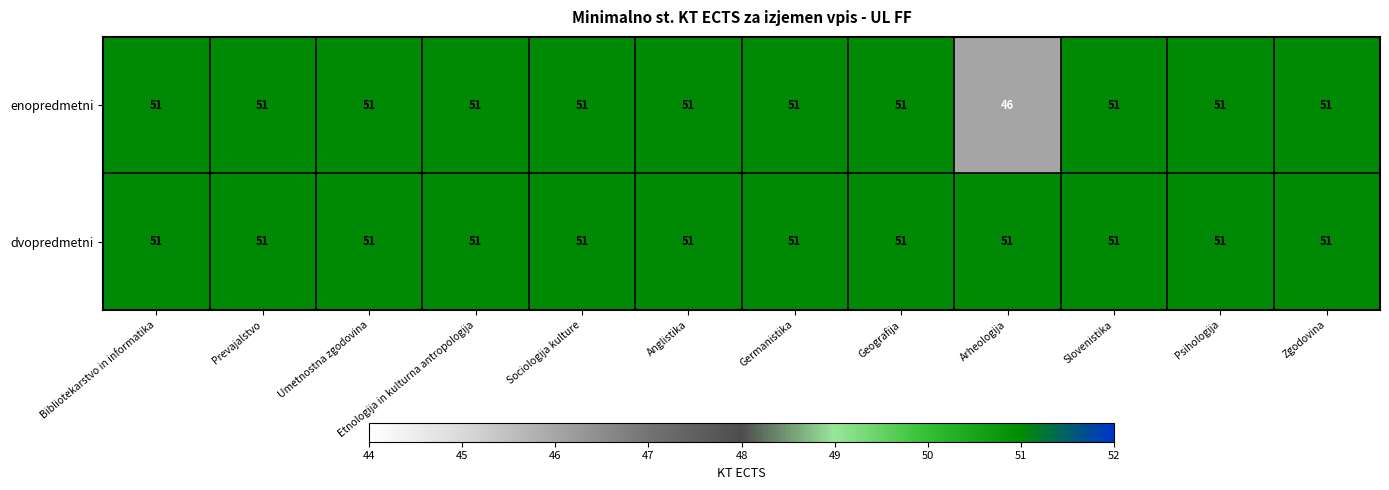

What is the average value of the enopredmetni series?

51